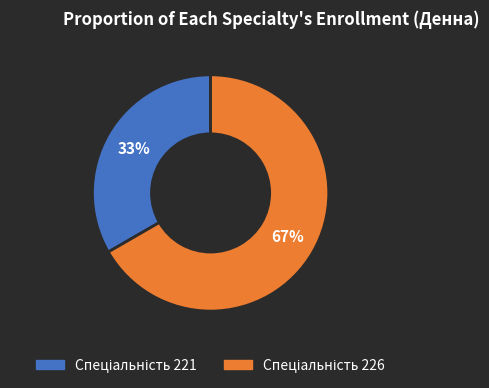

To the nearest percent, what is the average slice percentage?

50%